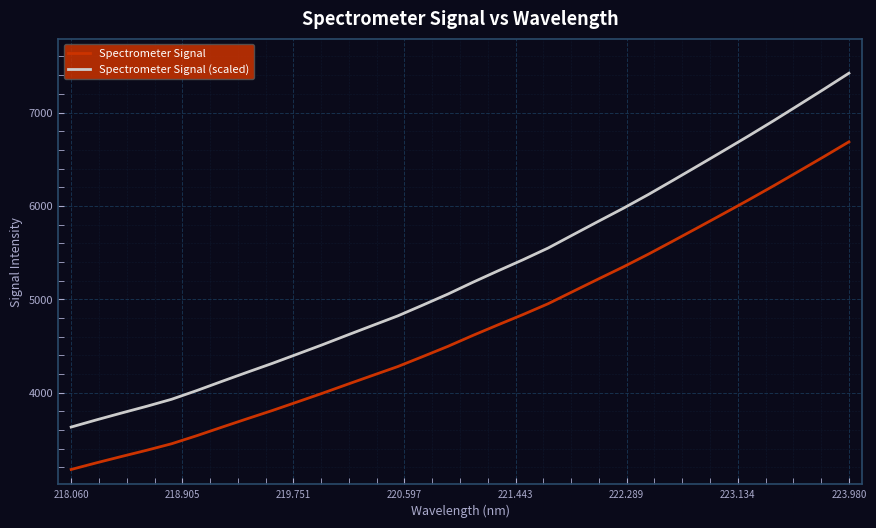

Rank the series by their maximum value, from highest to lowest.

Spectrometer Signal (scaled), Spectrometer Signal